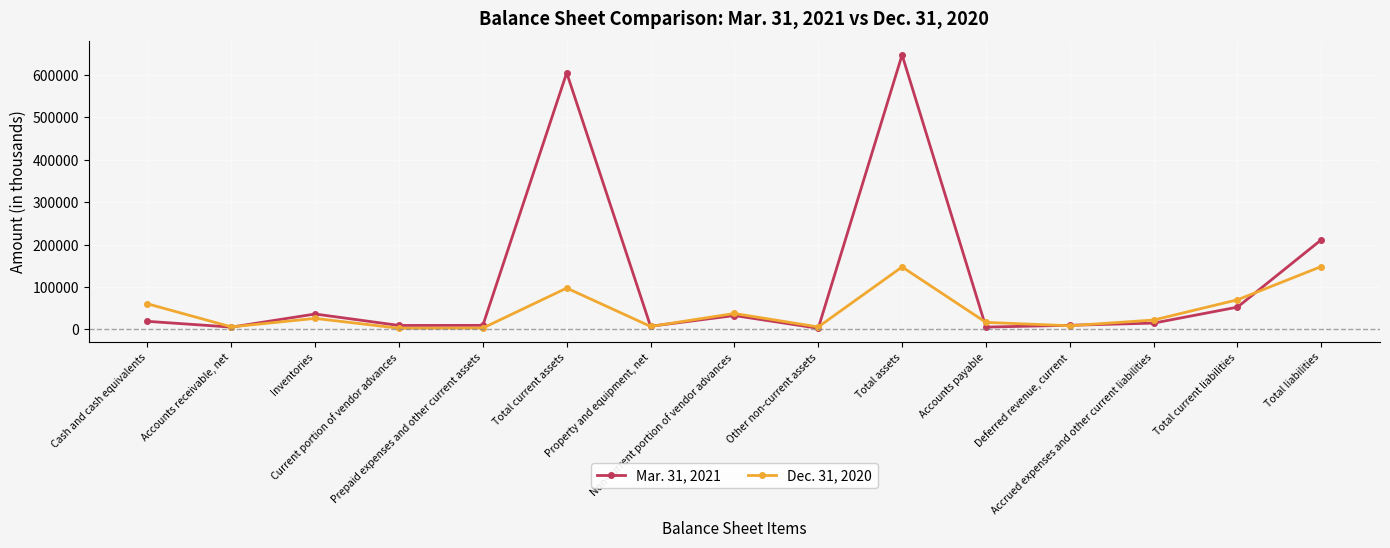

True or false: Mar. 31, 2021 has a value of 605184 at Total current assets.

True